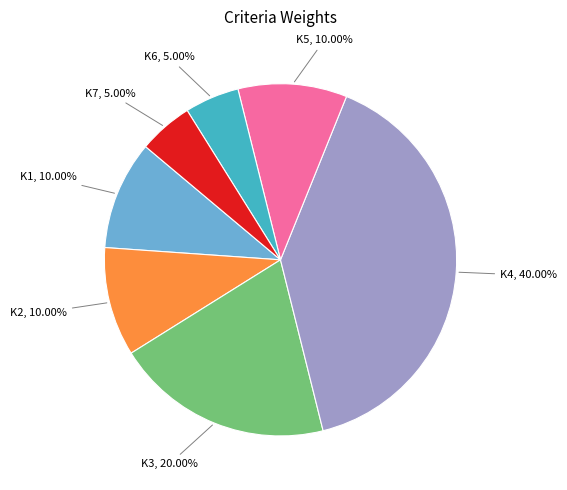

Between K3 and K6, which is larger?

K3